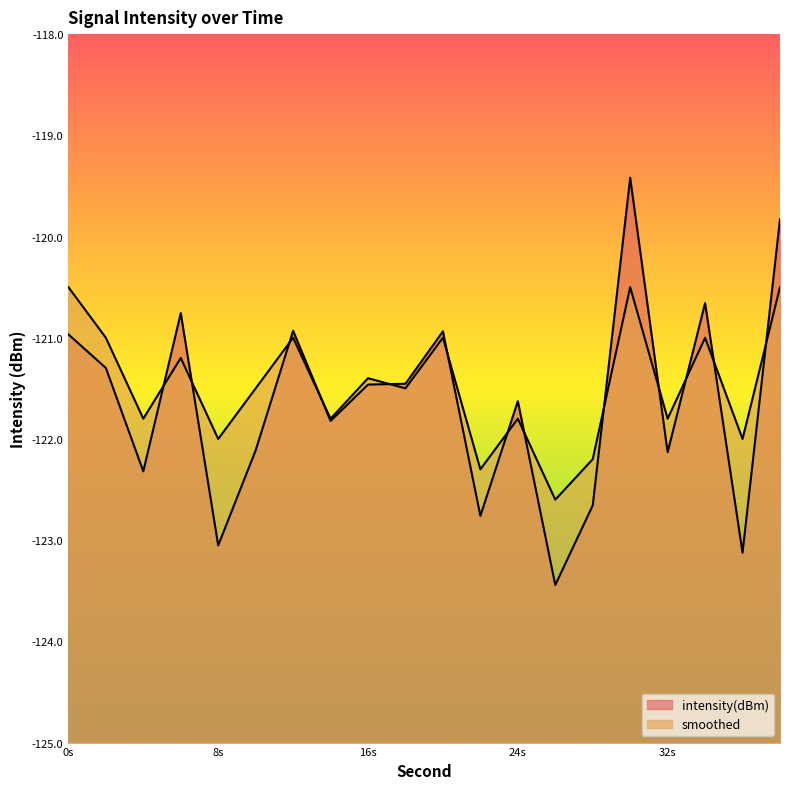

How many distinct data groups are displayed?

2